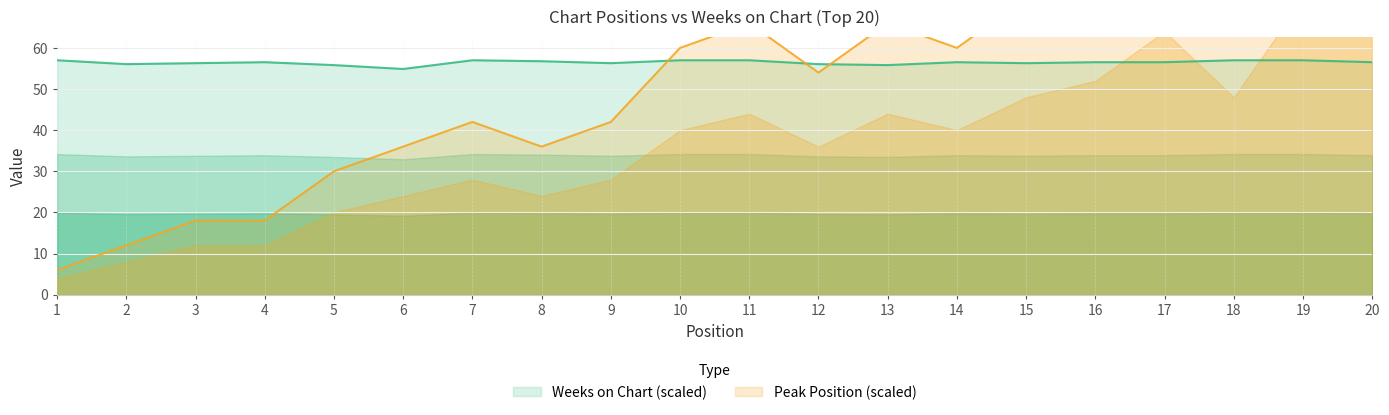

How many data points in Peak Position are less than 60?

10